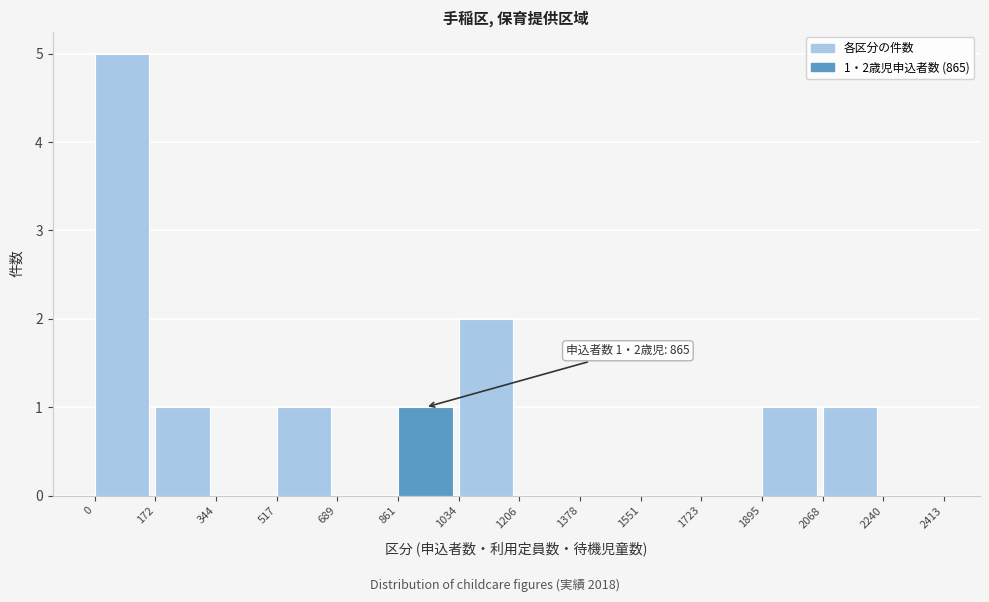

Which range on the x-axis has the tallest bar?

0 to 172